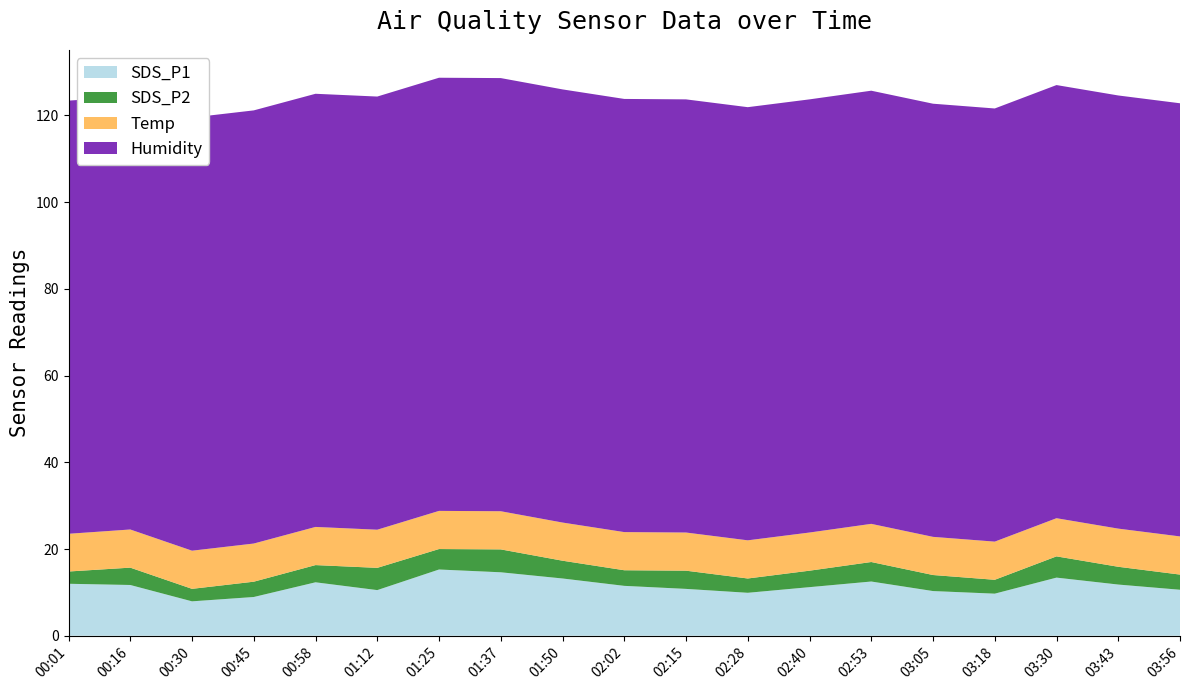

Reading right to left, what are all the values shown in this chart?

SDS_P1: 10.6	11.8	13.4	9.7	10.3	12.5	11.2	9.9	10.8	11.5	13.2	14.6	15.3	10.5	12.3	8.9	7.9	11.7	12.0
SDS_P2: 3.5	4.1	4.9	3.2	3.7	4.5	3.8	3.3	4.2	3.6	4.1	5.3	4.7	5.1	4.0	3.5	2.9	4.0	2.8
Temp: 8.8	8.8	8.8	8.8	8.8	8.8	8.8	8.8	8.8	8.8	8.8	8.8	8.8	8.8	8.8	8.8	8.8	8.8	8.7
Humidity: 99.9	99.9	99.9	99.9	99.9	99.9	99.9	99.9	99.9	99.9	99.9	99.9	99.9	99.9	99.9	99.9	99.9	99.9	99.9